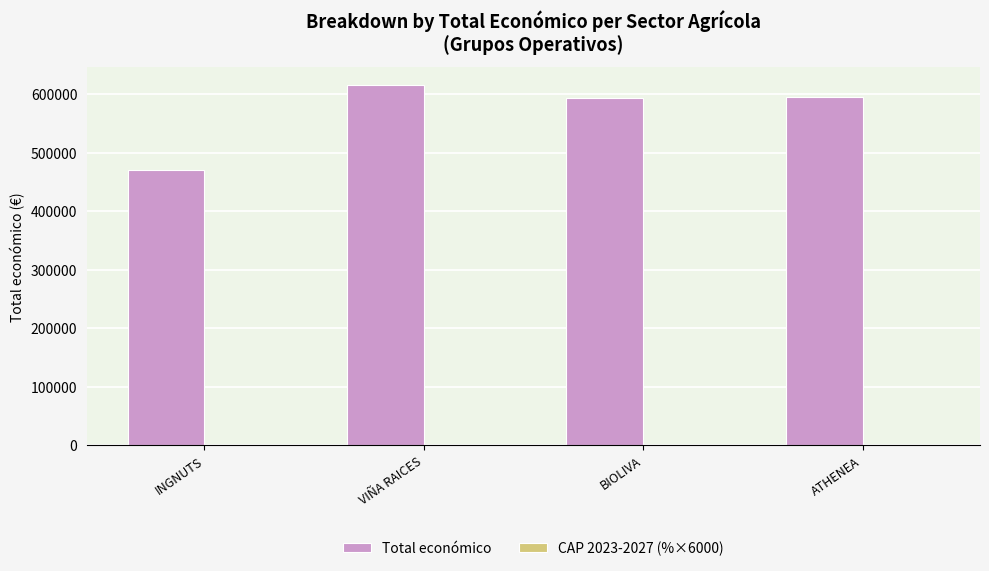

Which series has the largest range (max minus min)?

Total económico